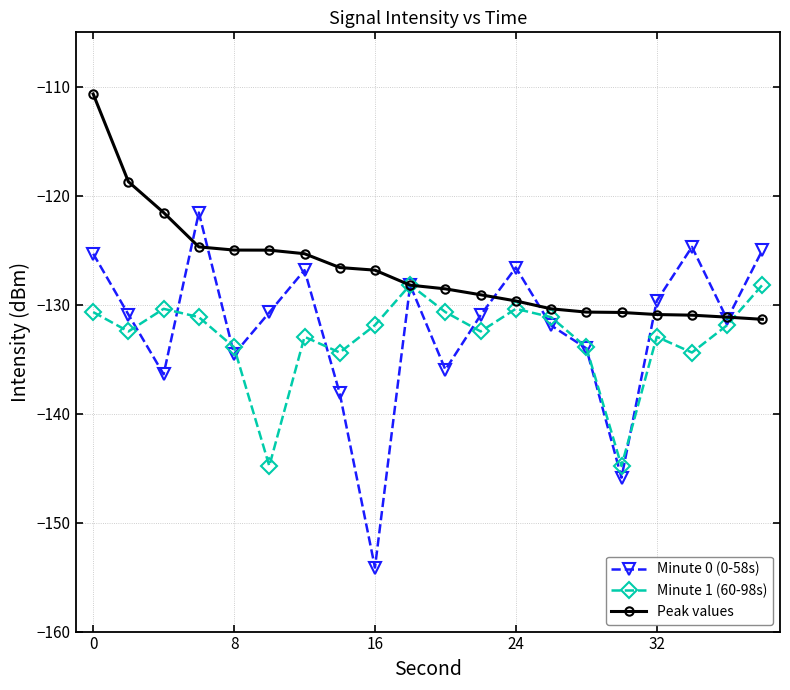

Does the chart display data point markers on the line(s)?

Yes